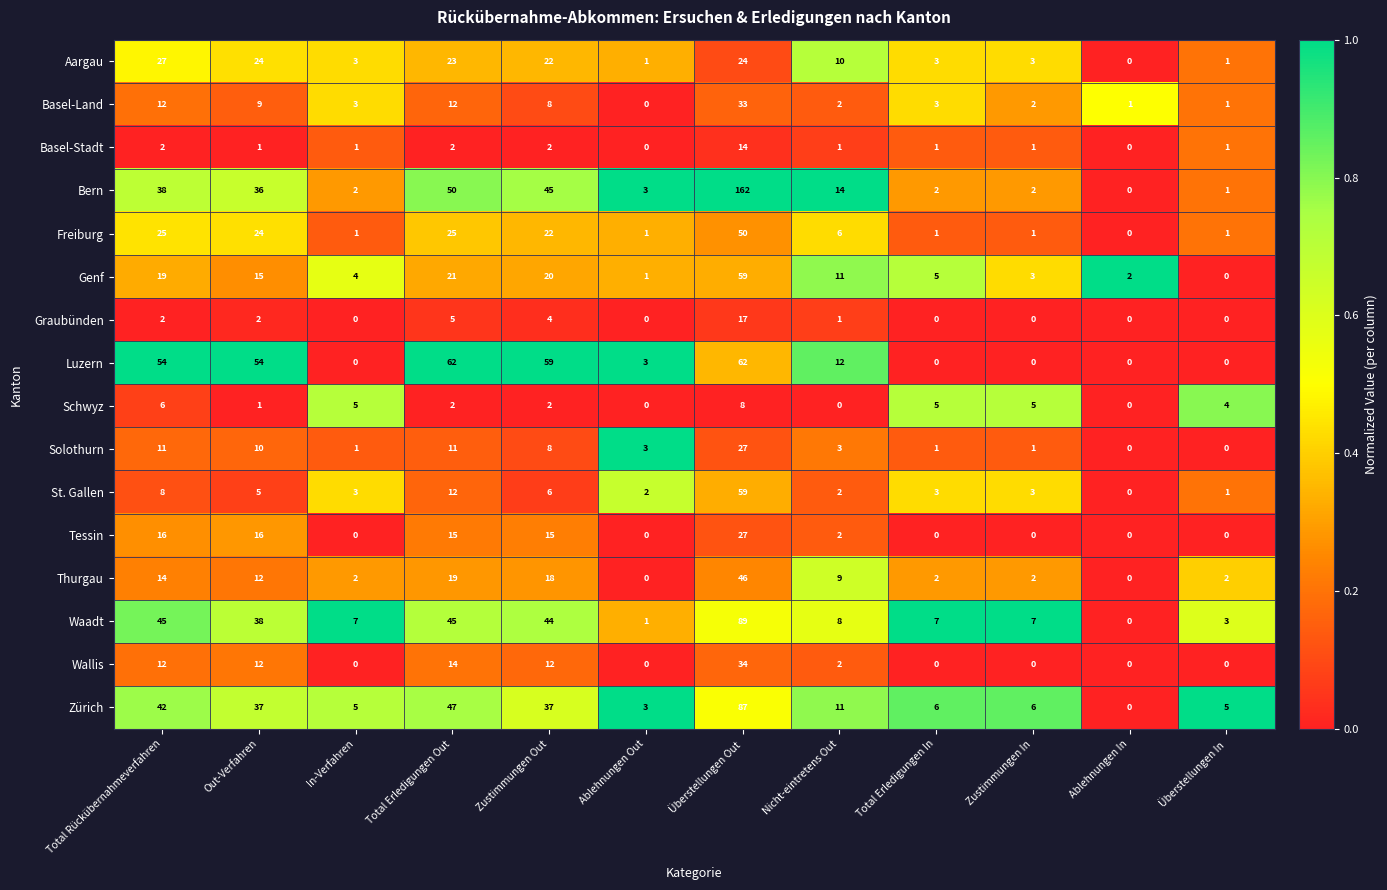

Between Total Erledigungen Out and Nicht-eintretens Out, which series saw the biggest shift?

Luzern